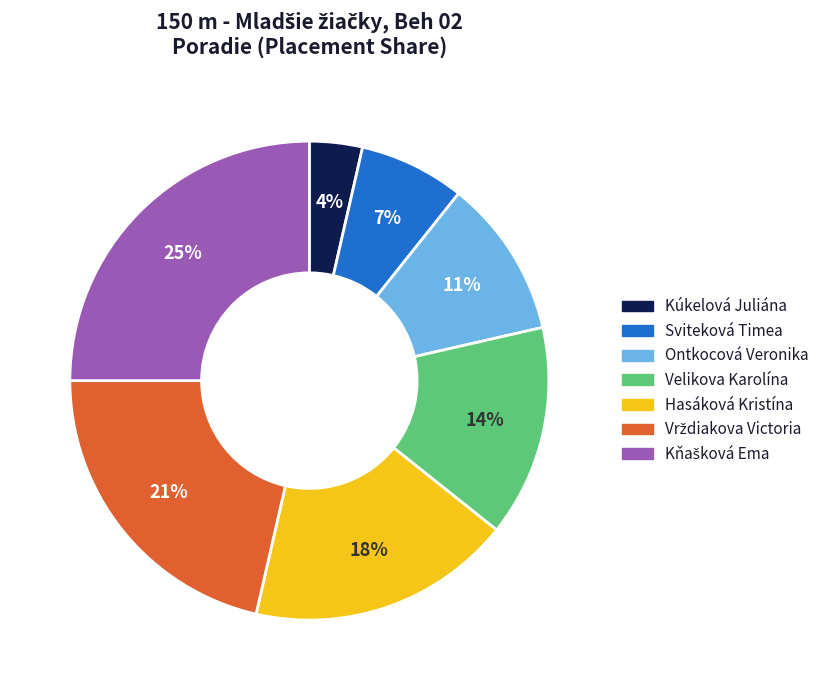

To the nearest percent, what is the combined percentage of Velikova Karolína and Ontkocová Veronika?

25%